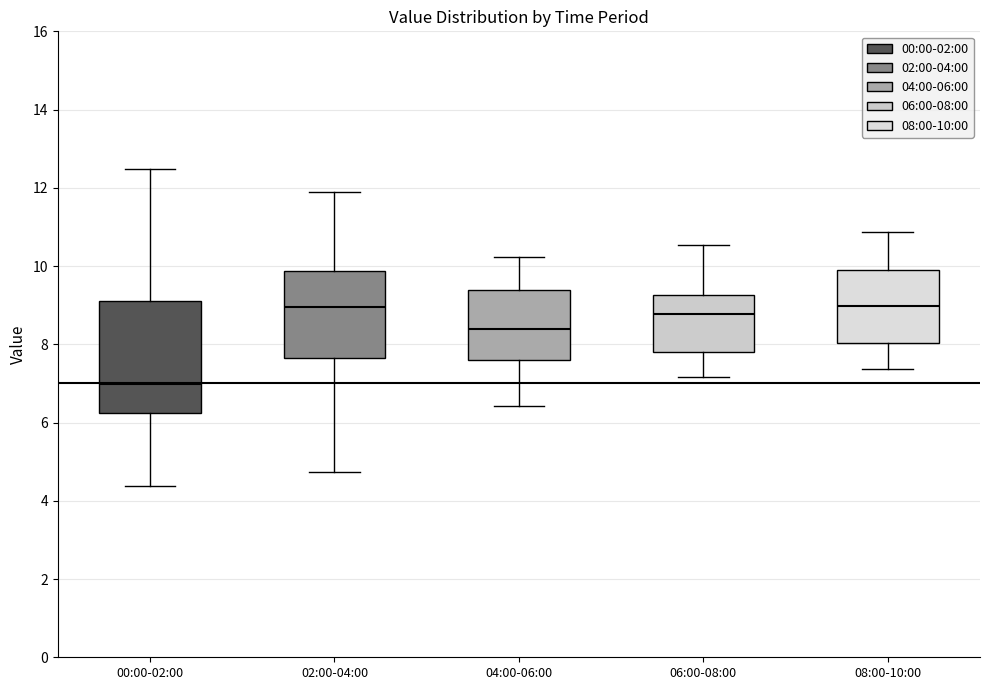

Which box's median line is the lowest?

00:00-02:00